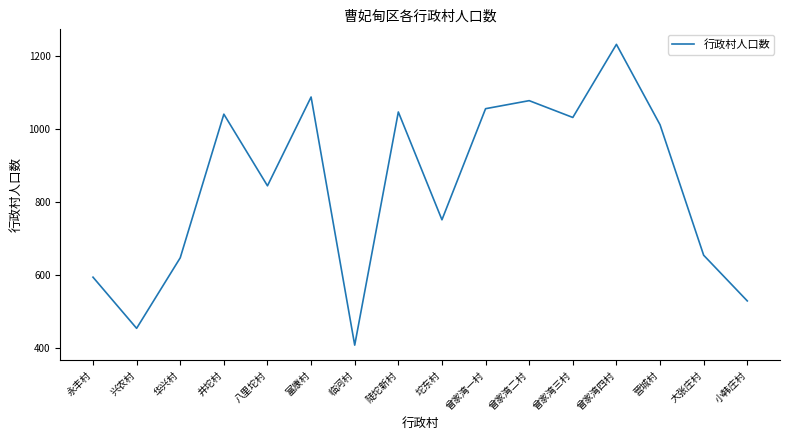

Reading left to right, transcribe all the data shown in this chart.

595	455	648	1041	845	1088	409	1047	752	1056	1078	1032	1232	1012	655	530